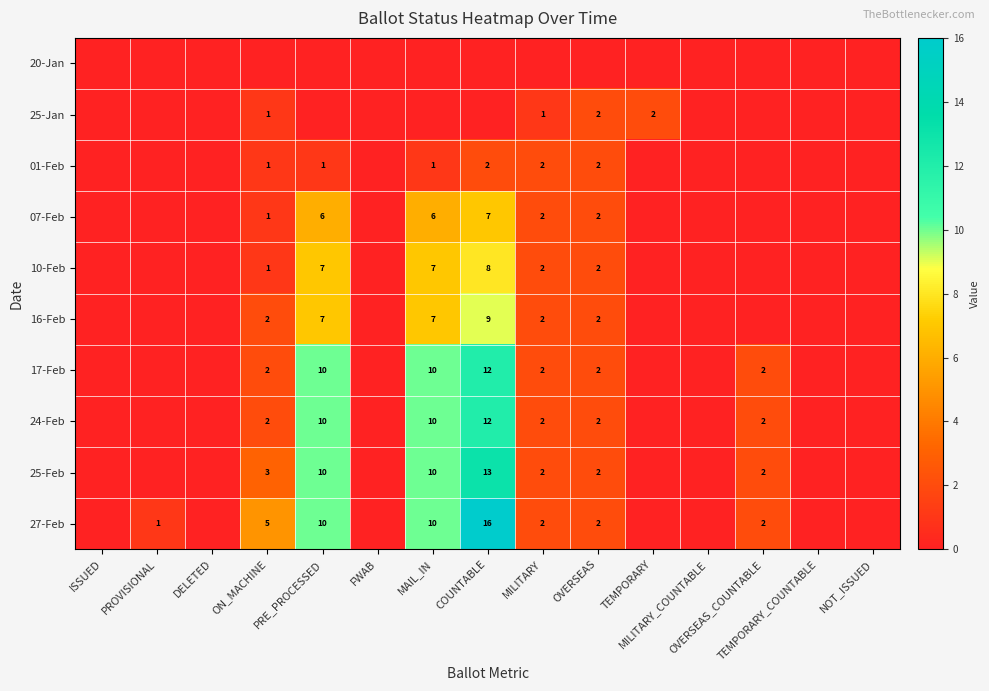

Which category has the lowest value across all series?

ISSUED